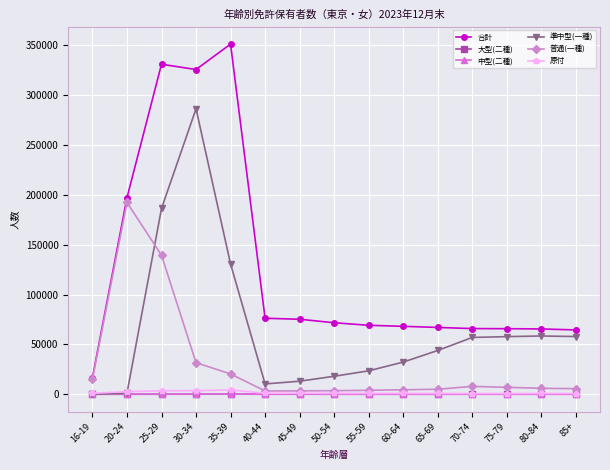

What is the label of the 8th point from the left?

50-54